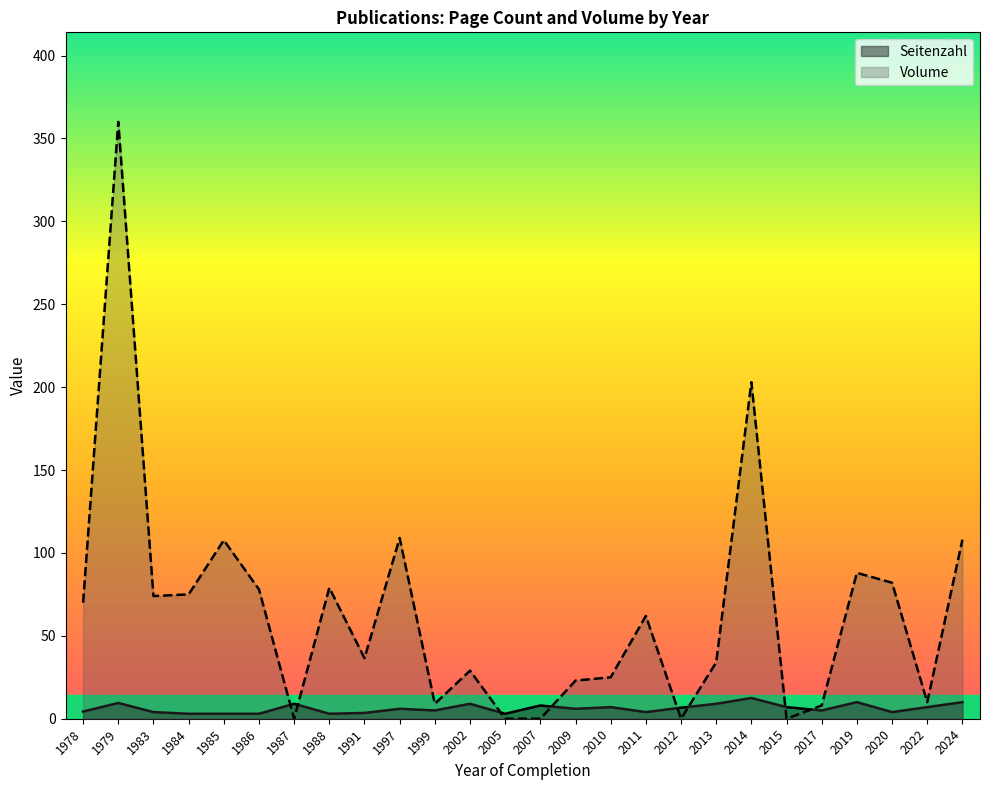

What is the approximate value of Volume at 2019, to the nearest 5?

90